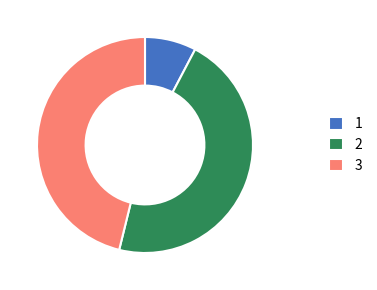

Is the sum of 3 and 1 greater than half?

Yes